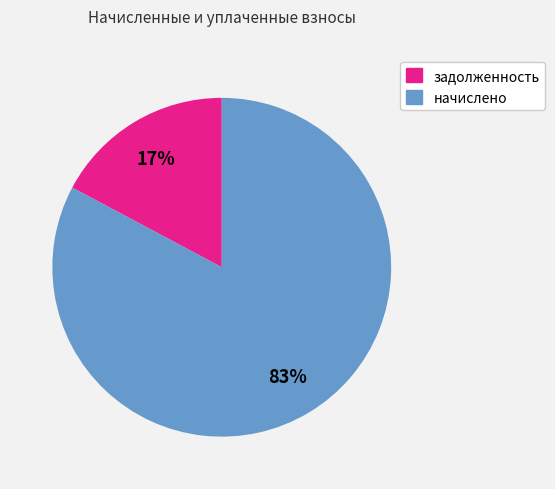

Is the sum of начислено and задолженность greater than half?

Yes